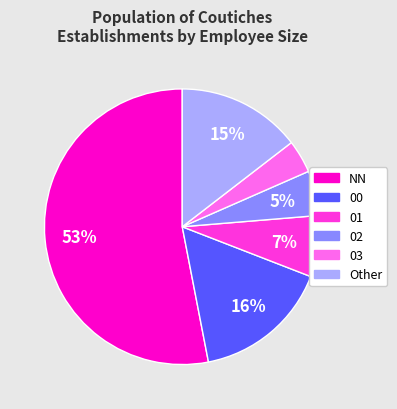

To the nearest percent, what is the average slice percentage?

17%